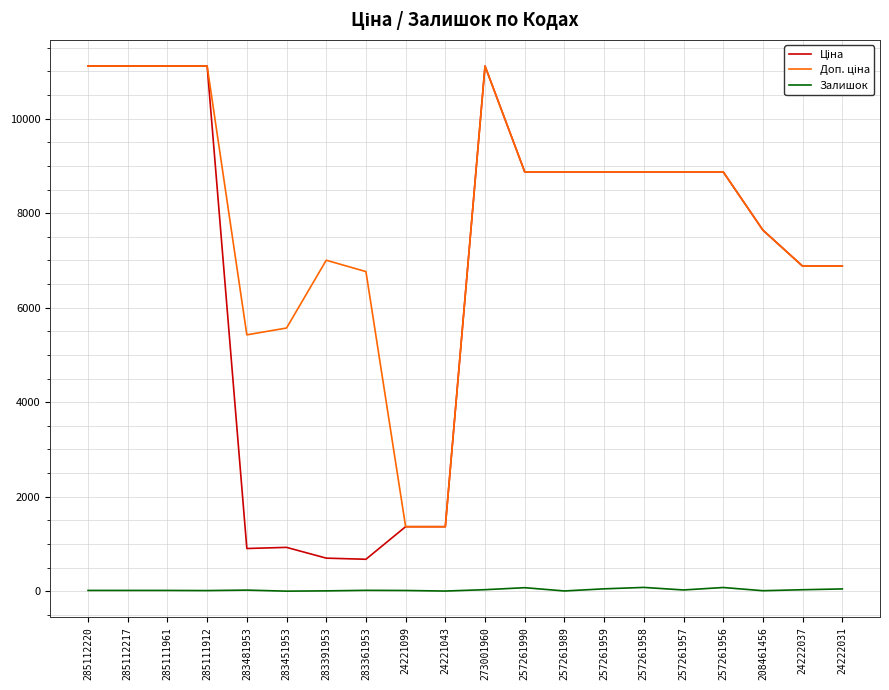

What is the greatest value displayed?

11113.6